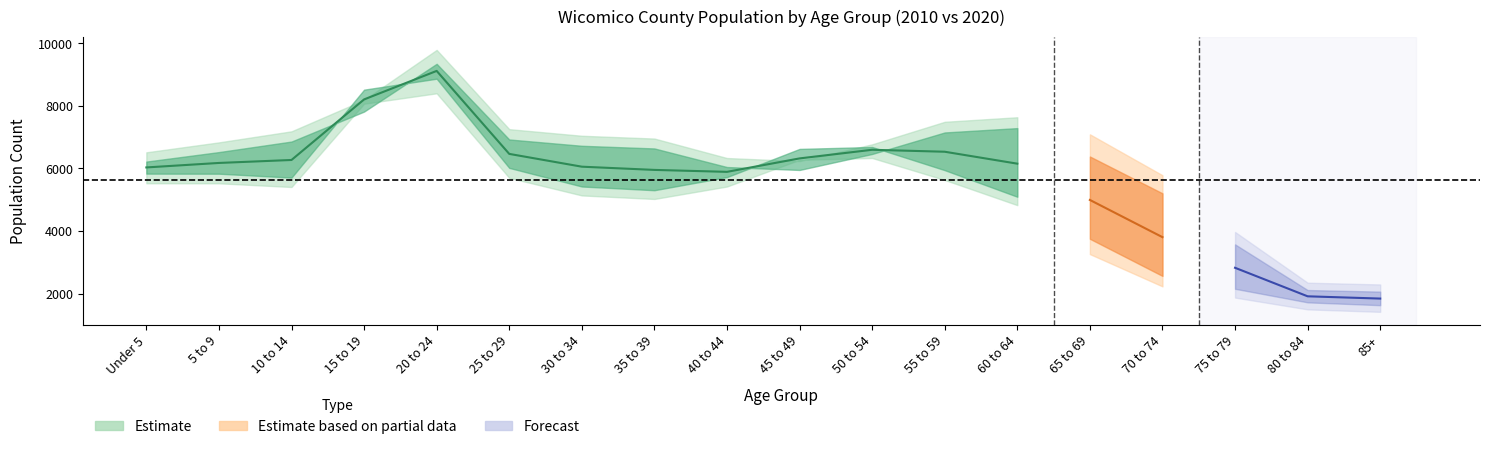

True or false: Change and 2010 intersect in this chart.

False